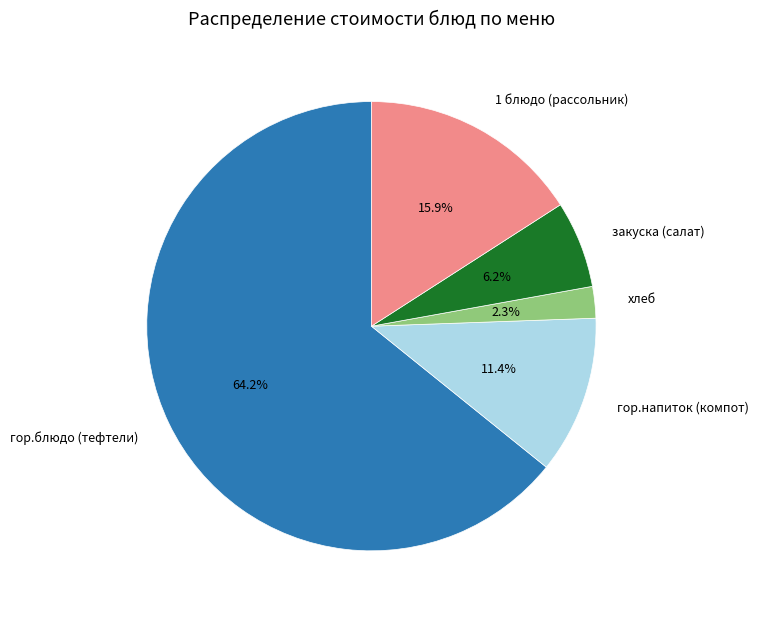

What is the largest slice in the pie chart?

гор.блюдо (тефтели)